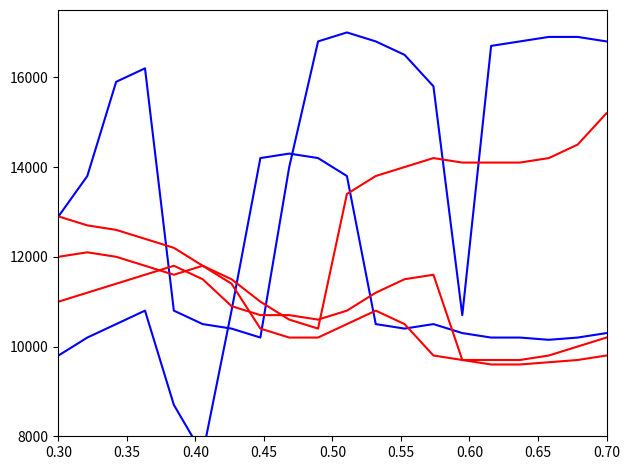

At which label is press_series2 closest to 10950?

0.45